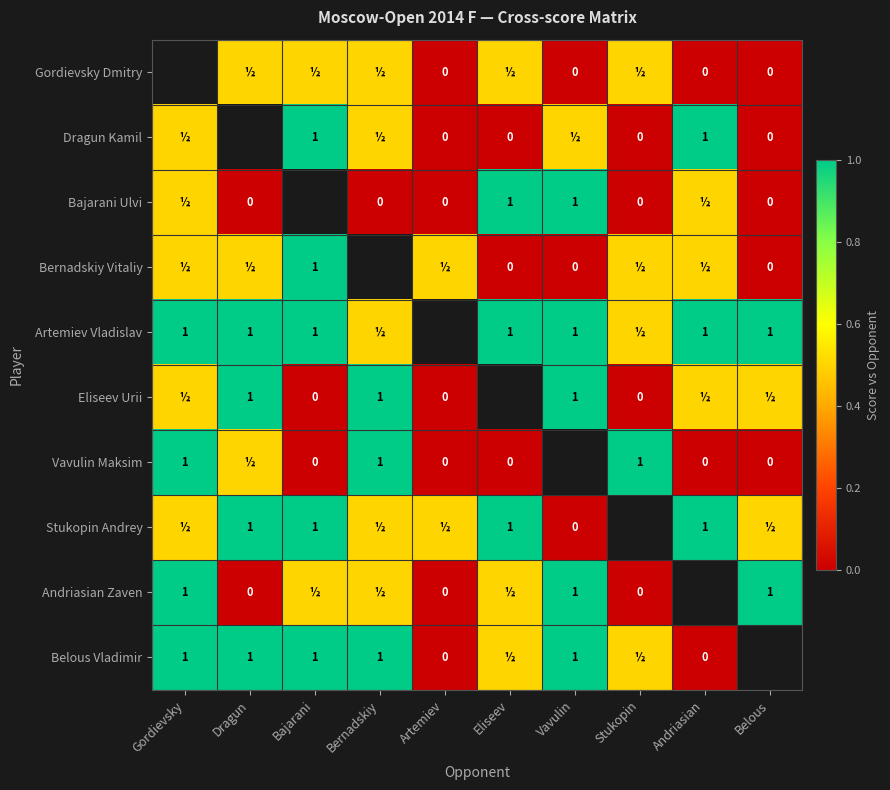

The value of Belous Vladimir at Gordievsky is 0.4. True or false?

False